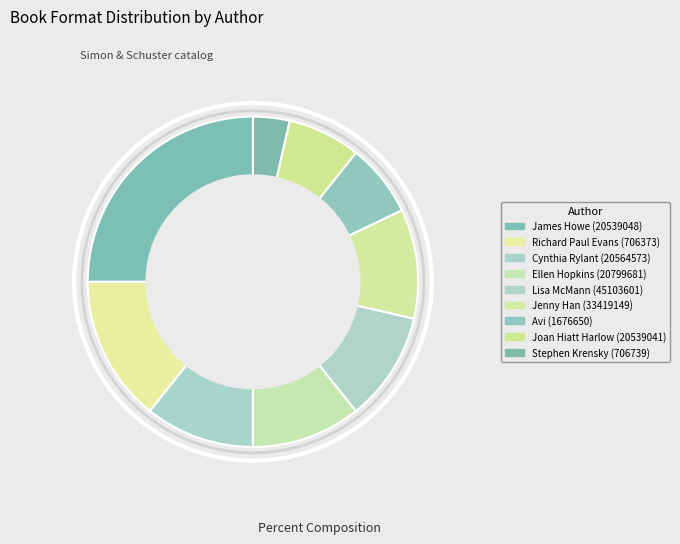

Is there a majority slice in this chart?

No